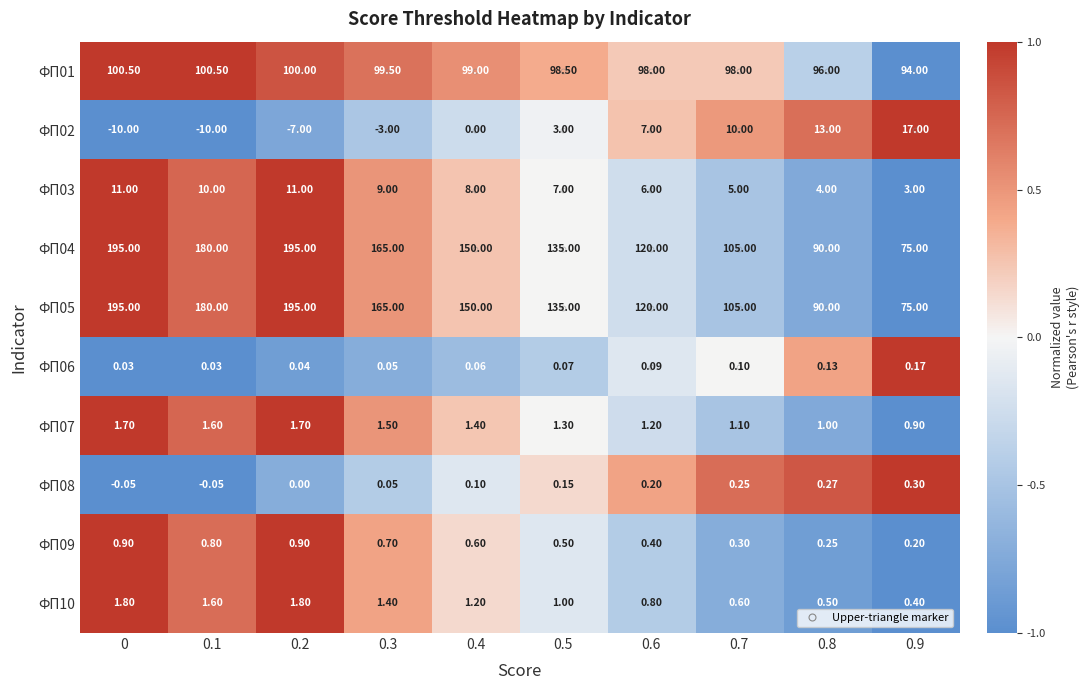

At 0.7, list the series in order from smallest to largest.

ФП09, ФП10, ФП03, ФП04, ФП05, ФП07, ФП06, ФП01, ФП02, ФП08